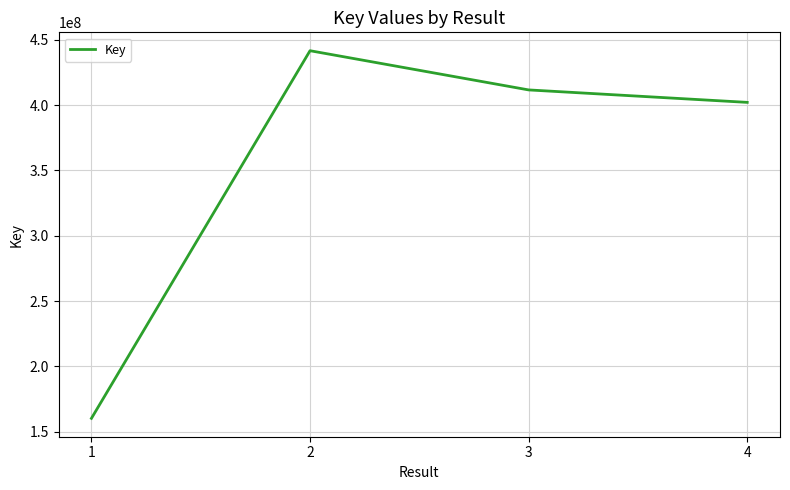

What is the average value?

353883192